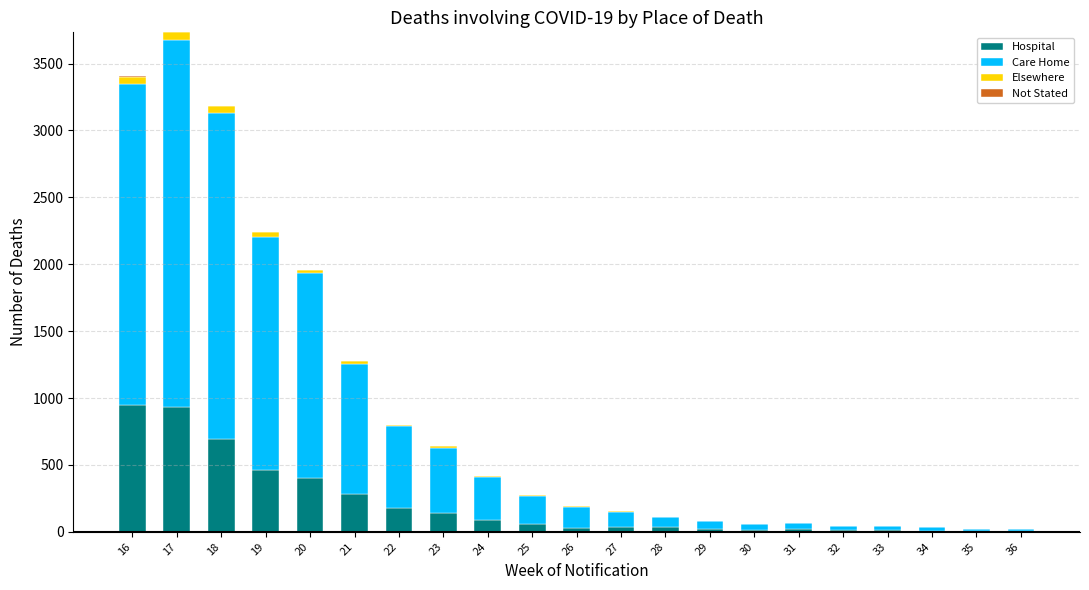

True or false: Hospital has a value of 31 at 26.

True